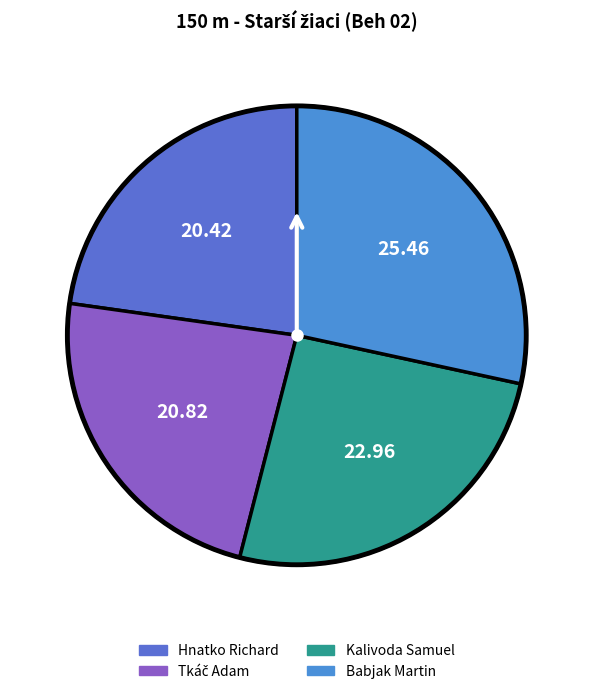

How many slices are in this pie chart?

4